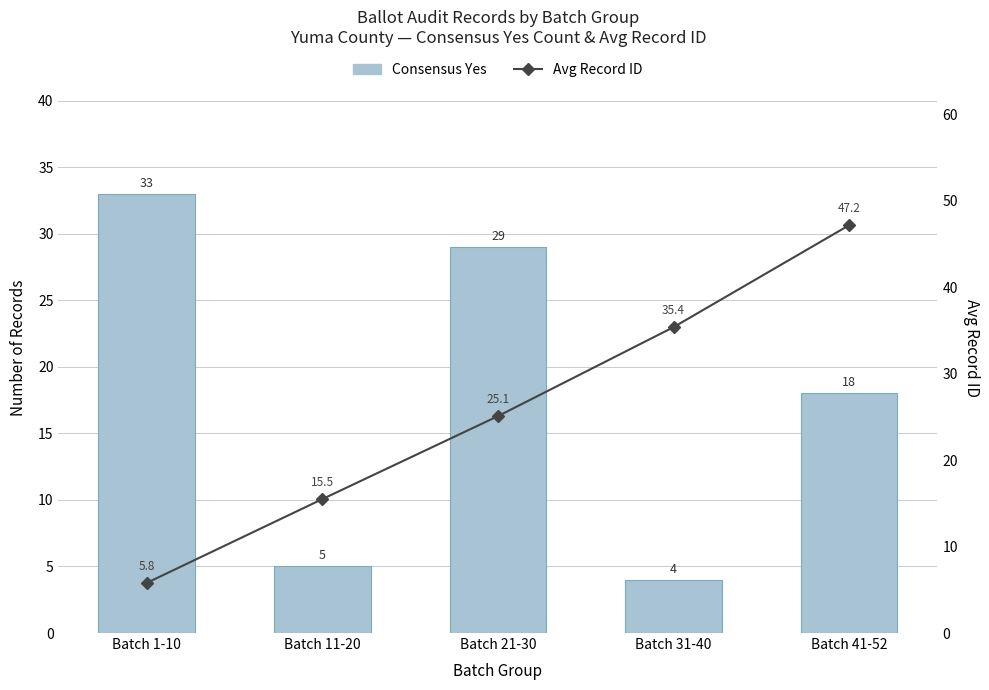

Which series has the largest total across all categories?

Avg Record ID